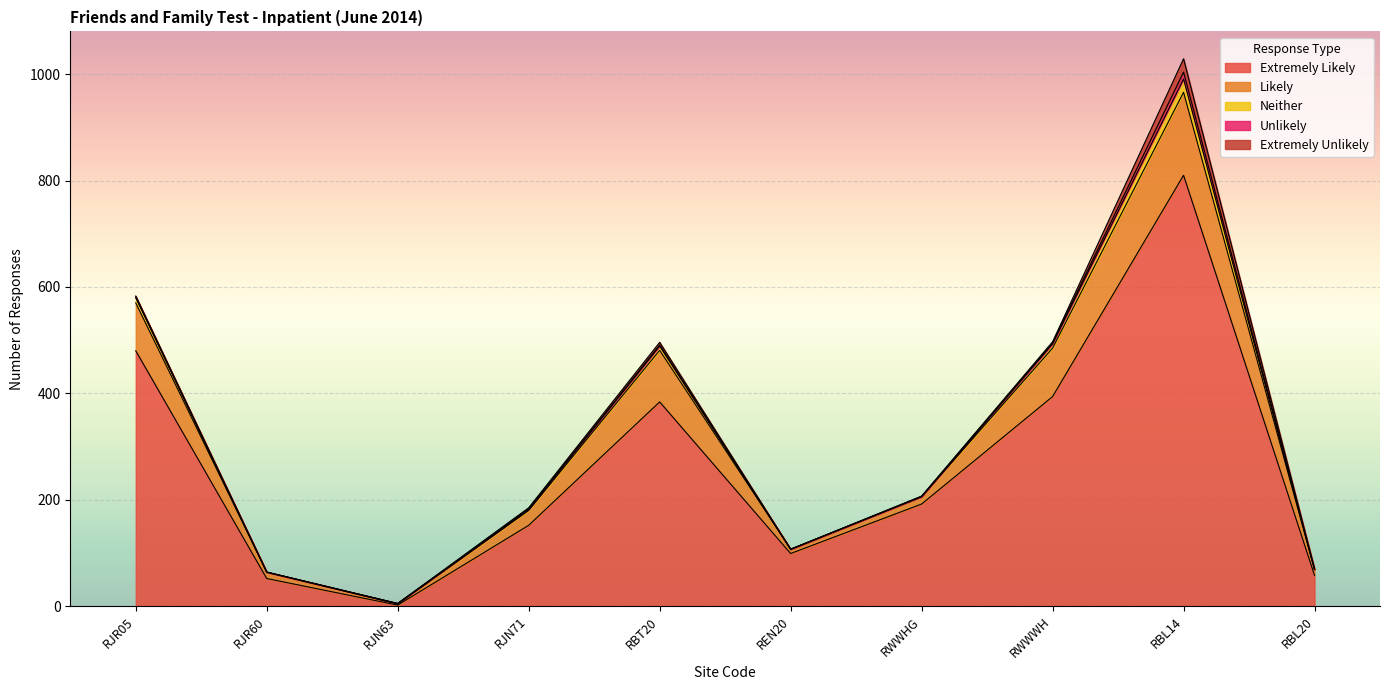

Is it true that Neither equals 1 at RJN71?

False